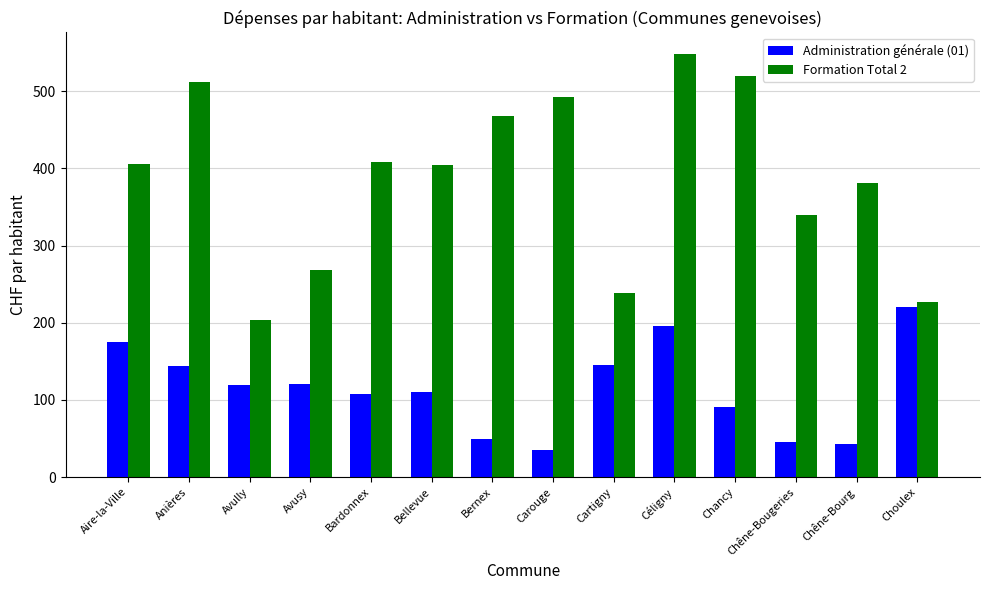

Which series changed the most between Bardonnex and Cartigny?

Formation Total 2